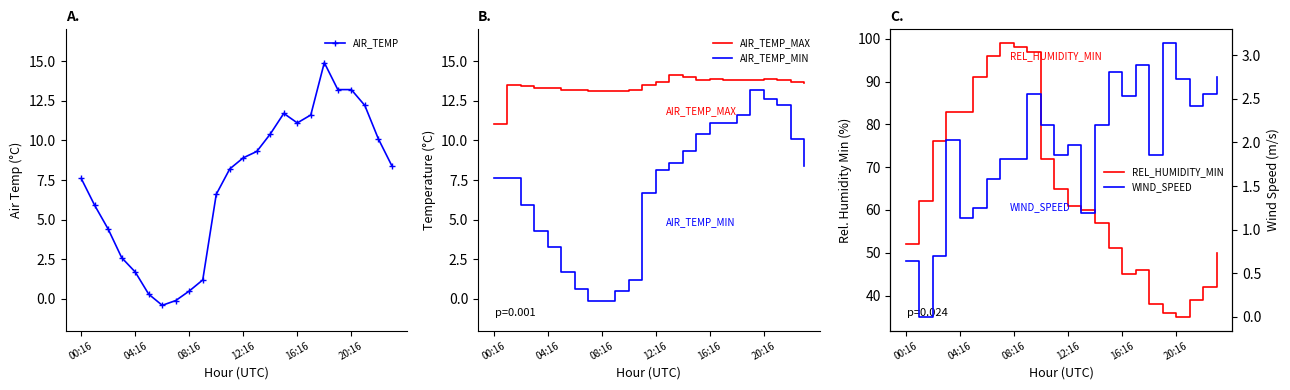

Which series has the widest spread of values?

REL_HUMIDITY_MIN